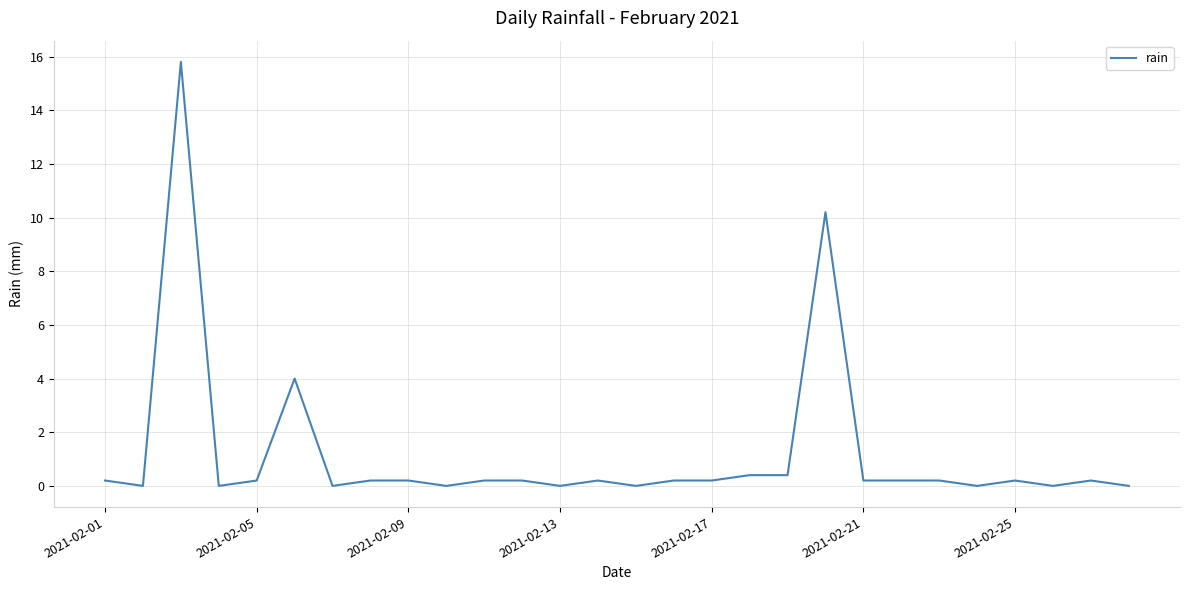

What is the maximum value shown in the chart?

15.8